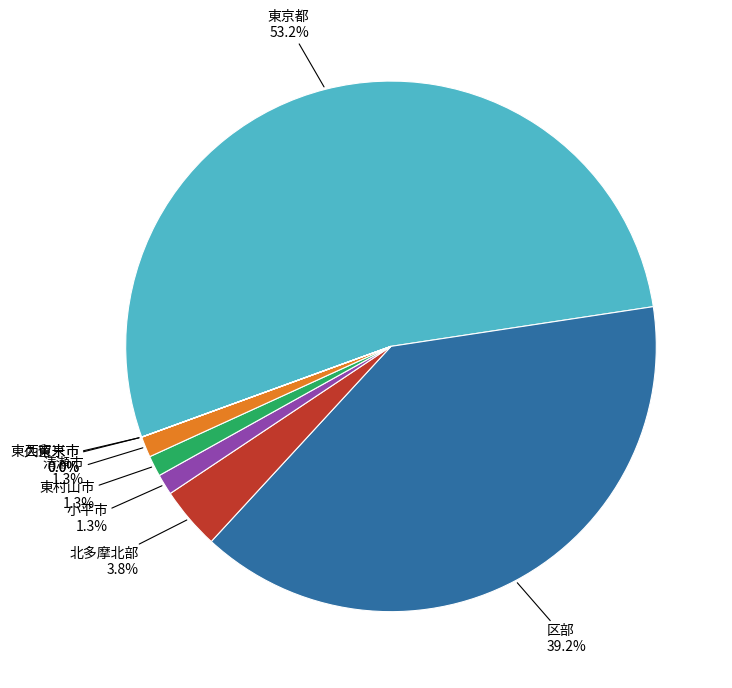

Is there any slice that represents more than half of the pie?

Yes